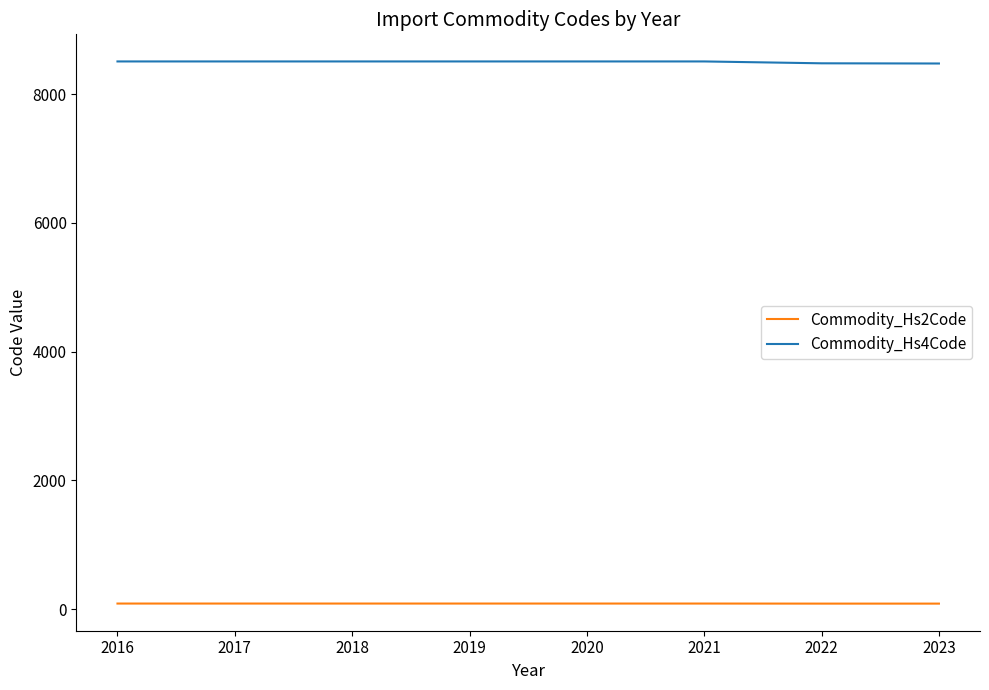

What is the difference between the maximum and minimum values in the Commodity_Hs2Code series?

1